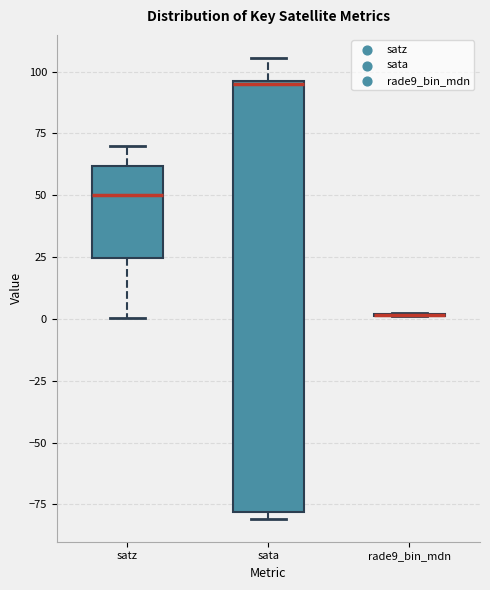

Where is the lower edge of the box for sata on the y-axis? The values are not printed on the chart, so give them approximately, as read against the axis.

-80